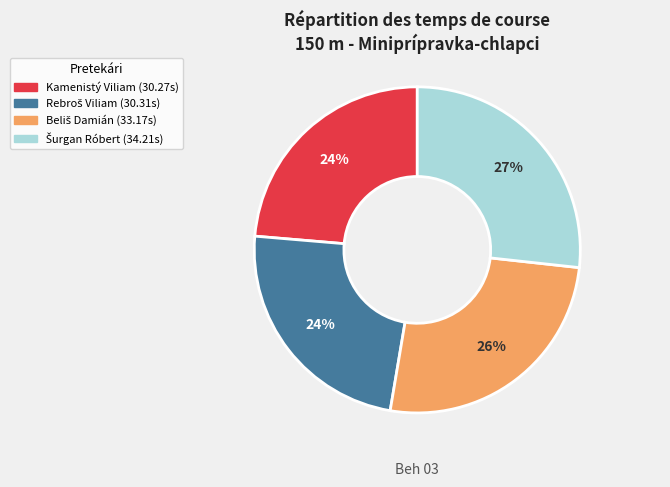

True or false: Kamenistý Viliam accounts for 24% of the total.

True